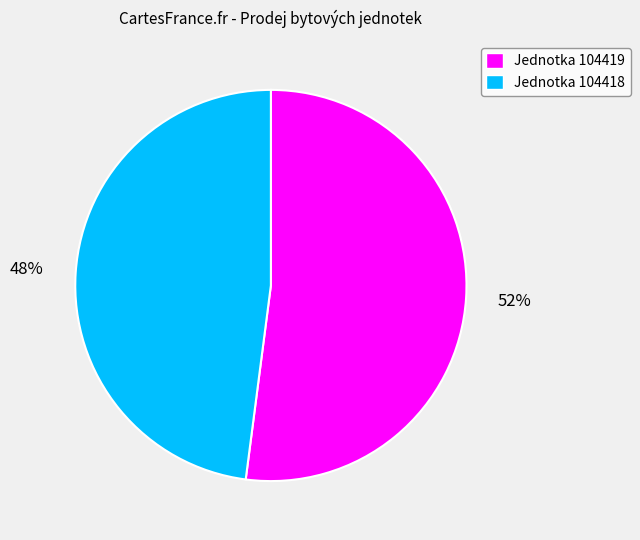

Which category has the smallest portion of the pie?

Jednotka 104418